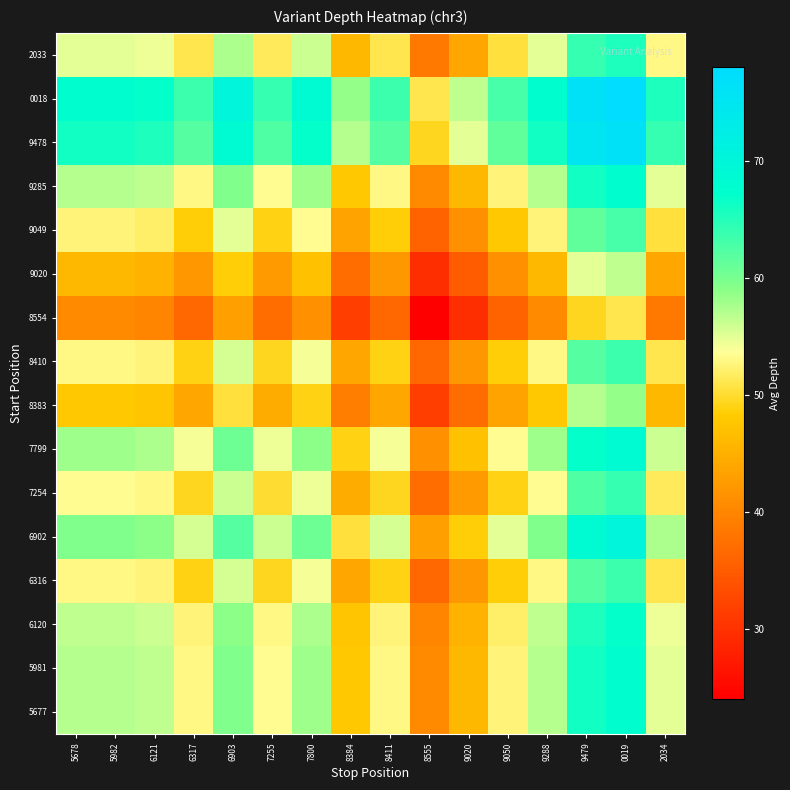

How many data points does each series have?

16